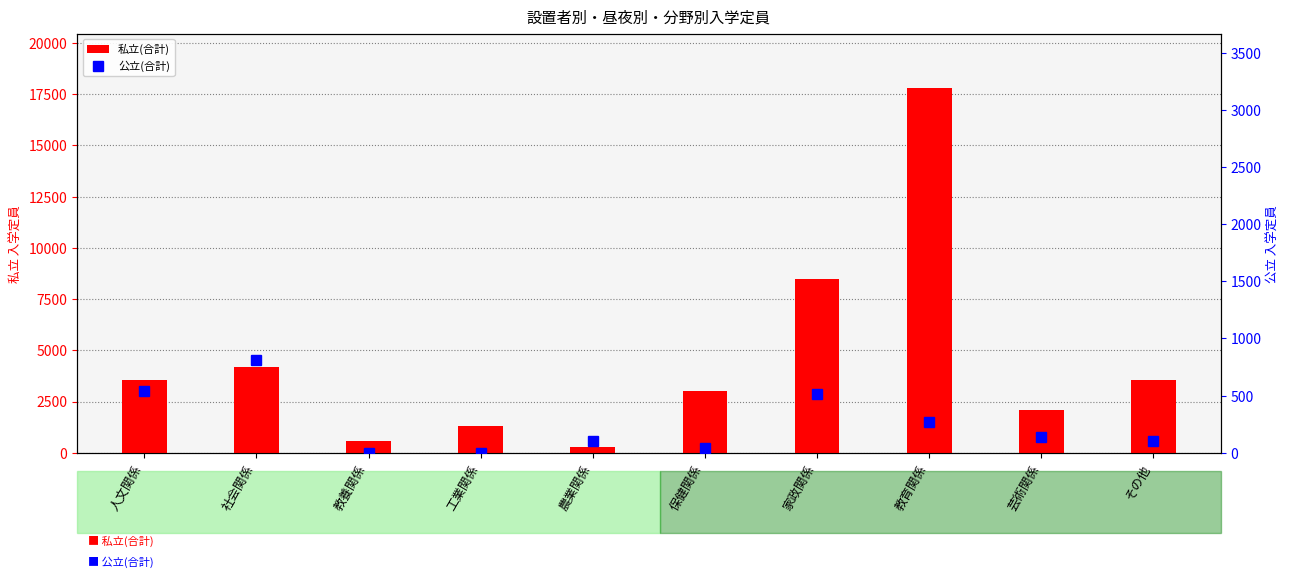

Which label corresponds to the smallest value in the chart?

教養関係